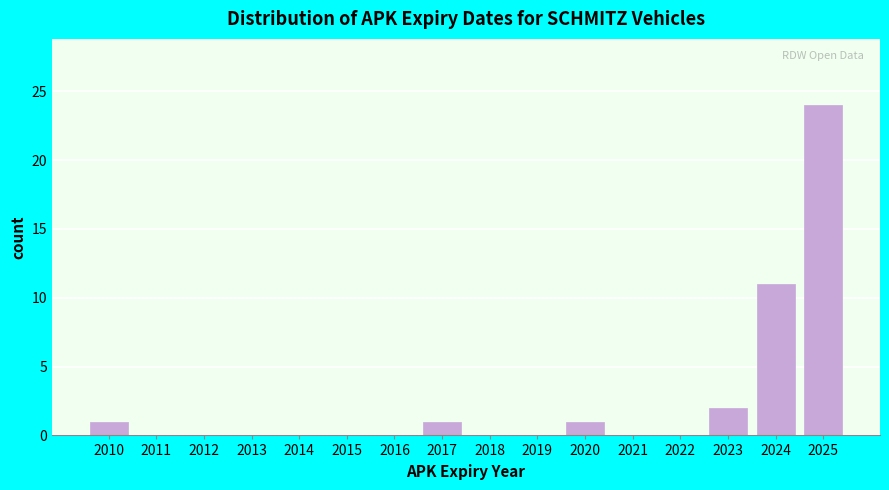

Reading left to right, list all the values displayed in this chart.

2010=1	2011=0	2012=0	2013=0	2014=0	2015=0	2016=0	2017=1	2018=0	2019=0	2020=1	2021=0	2022=0	2023=2	2024=11	2025=24